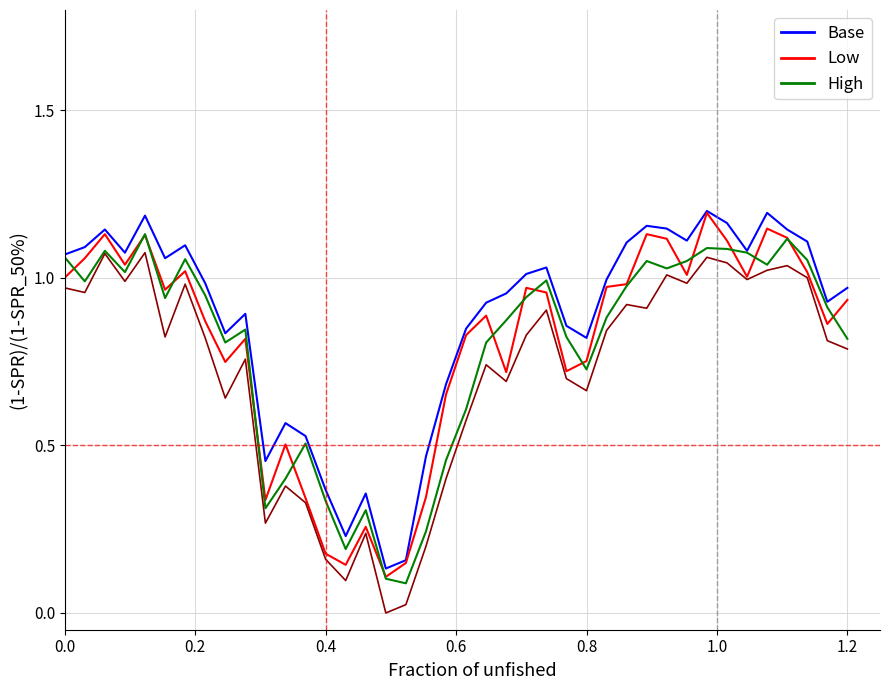

Does the chart have visible grid lines?

Yes